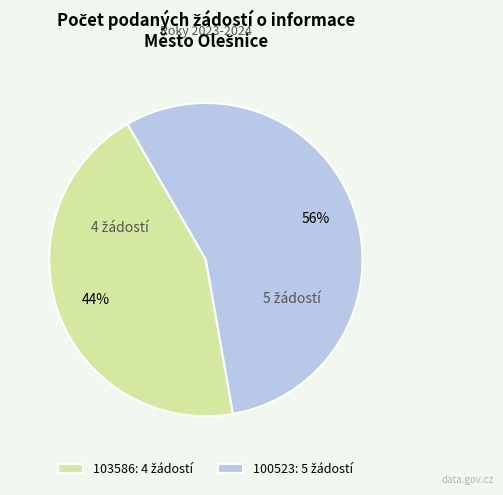

What percentage is the 100523 slice, to the nearest percent?

56%